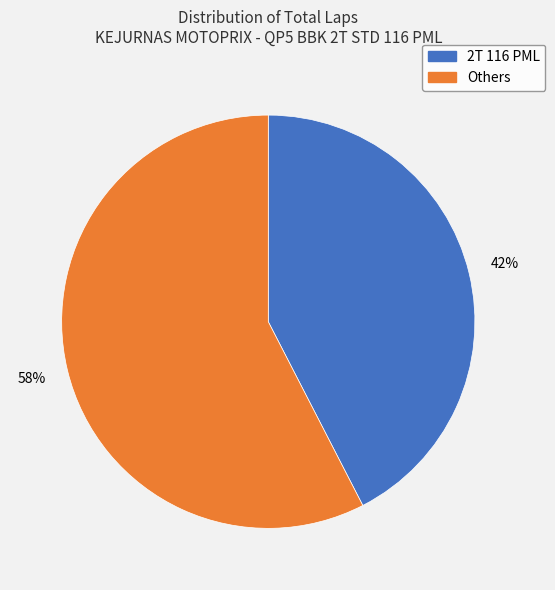

How many slices are in this pie chart?

2